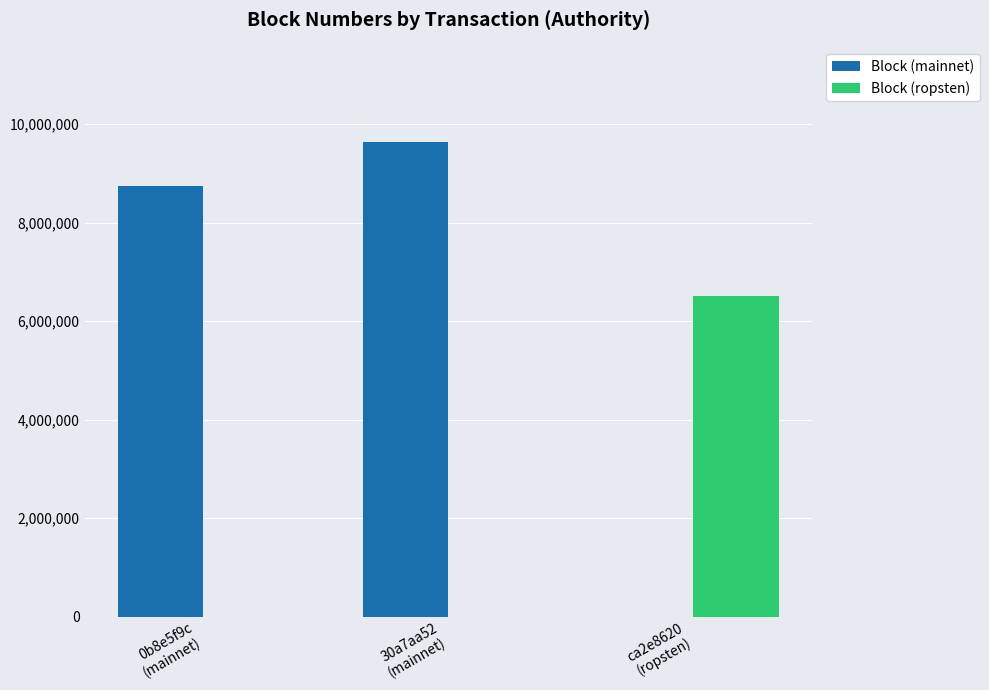

Which series has the largest total across all categories?

Block (mainnet)